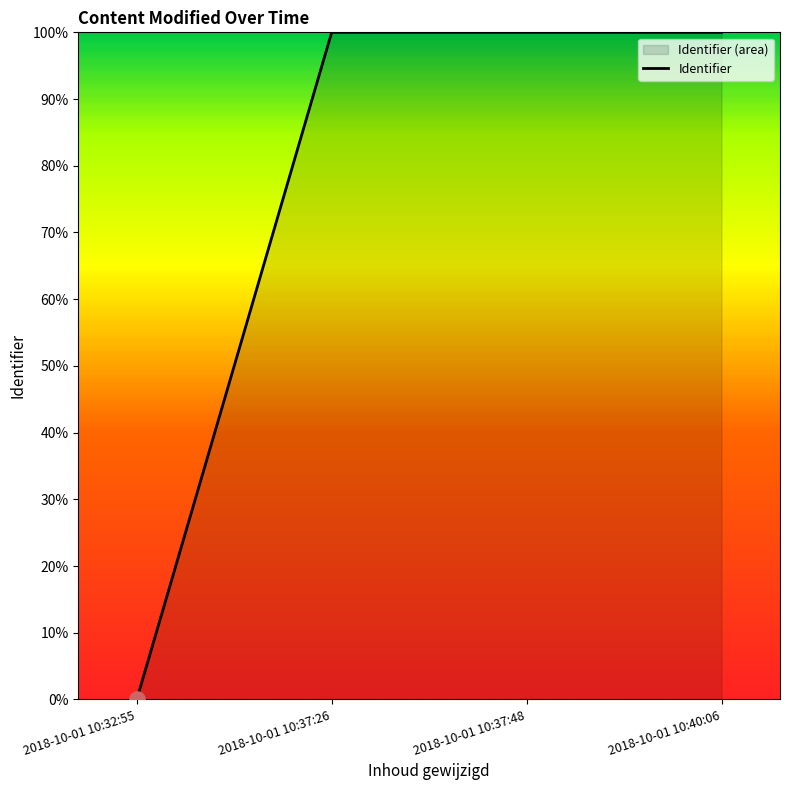

What is the change in value from 2018-10-01 10:32:55 to 2018-10-01 10:37:48?

+100.0